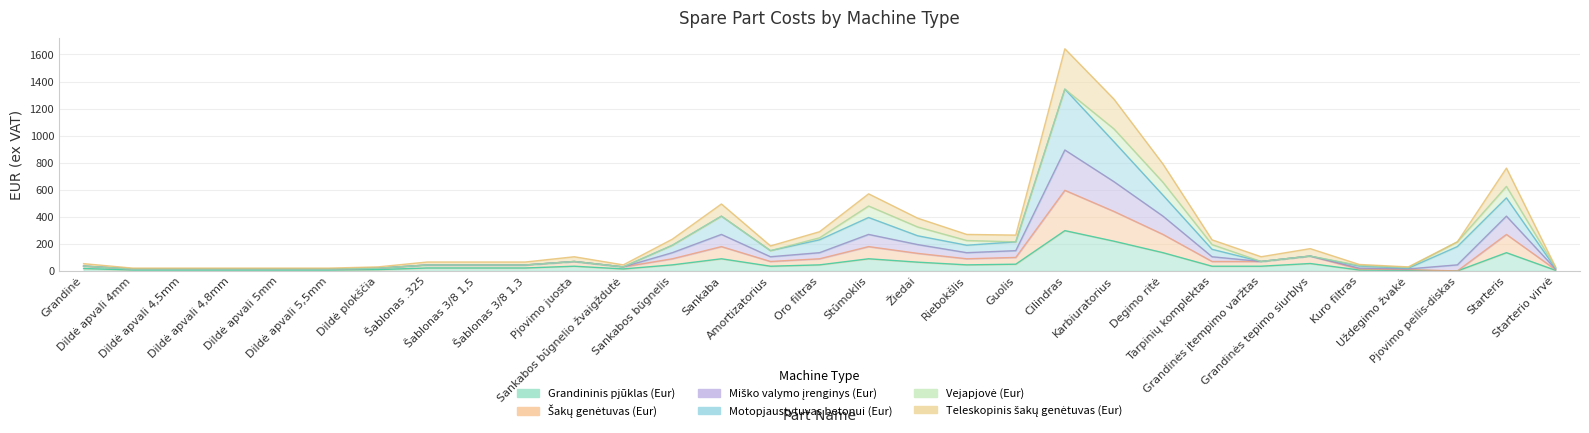

How many data points in Teleskopinis šakų genėtuvas (Eur) are less than 70?

15